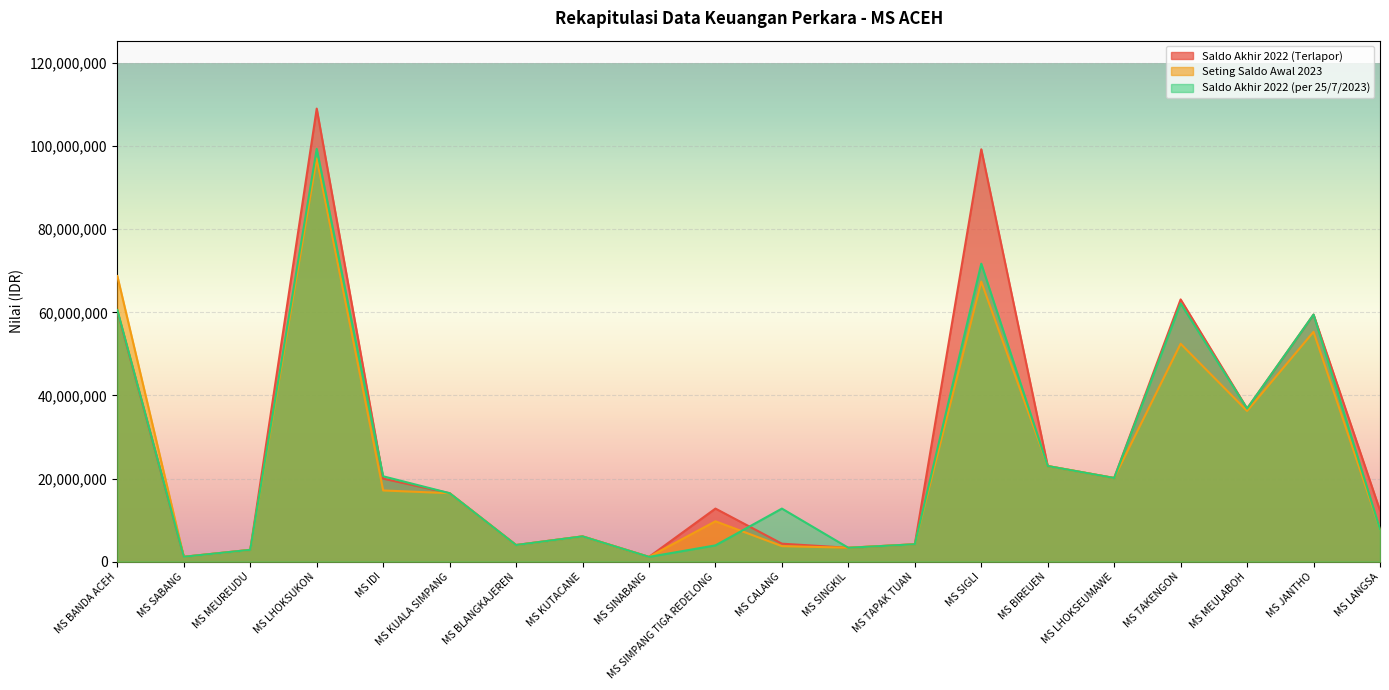

Does the chart display data point markers on the line(s)?

No